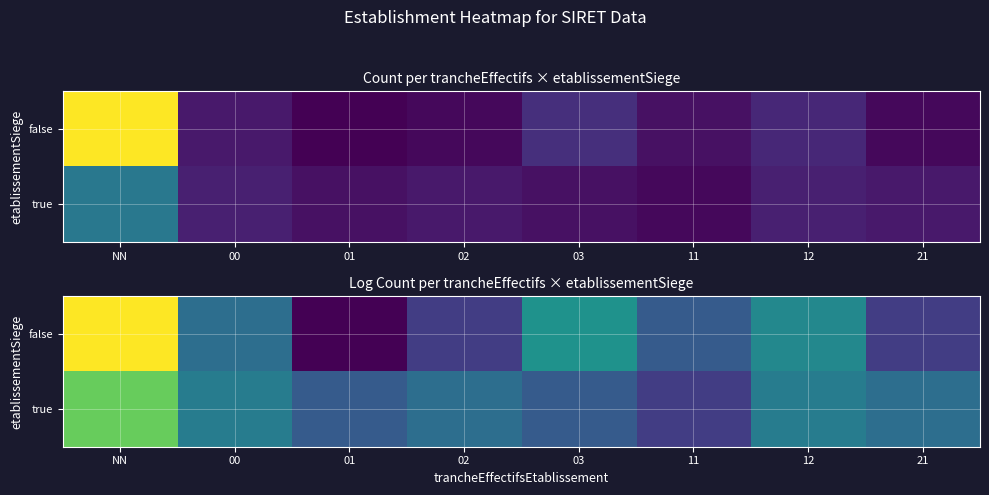

Rank the series by their average value, from highest to lowest.

true, false